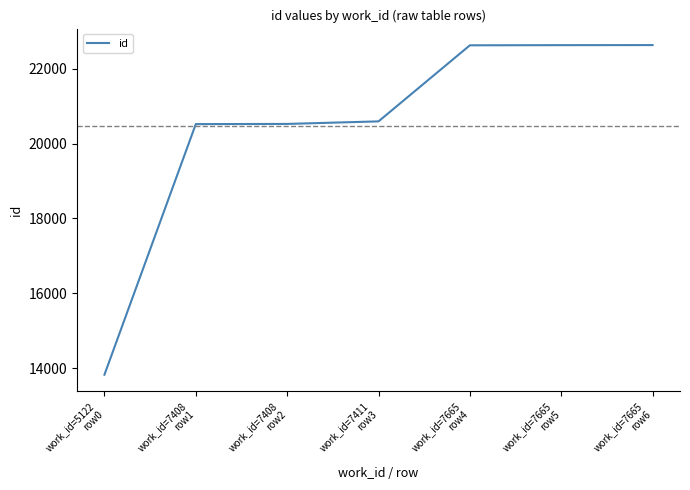

What position from the left is work_id=5122
row0?

1